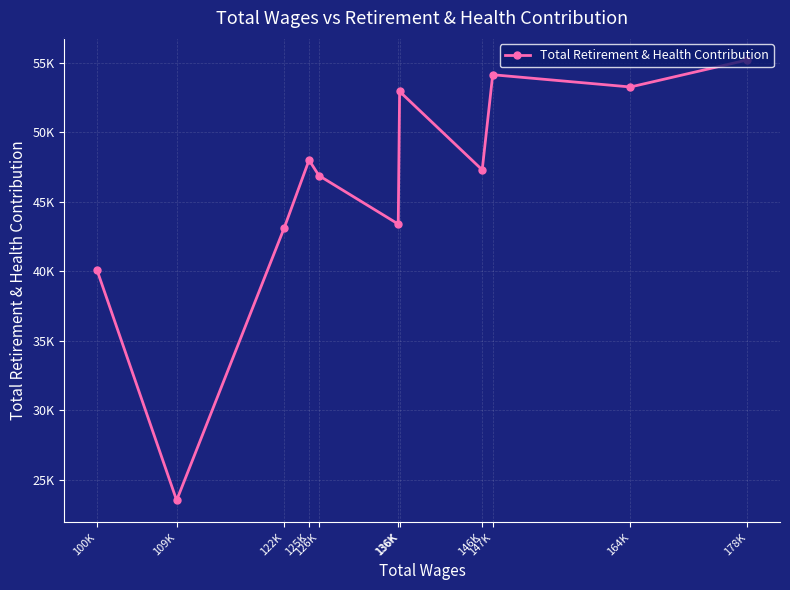

At which label does the data first exceed 47291?

125K